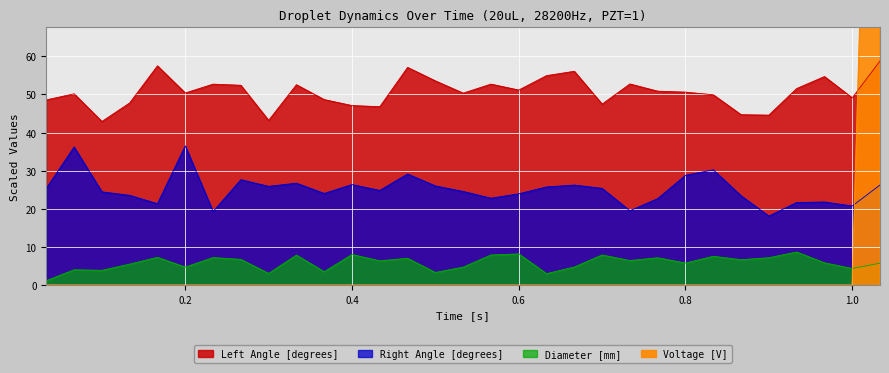

After their last crossing, which series has the higher values: Left Angle [degrees] or Voltage [V]?

Voltage [V]